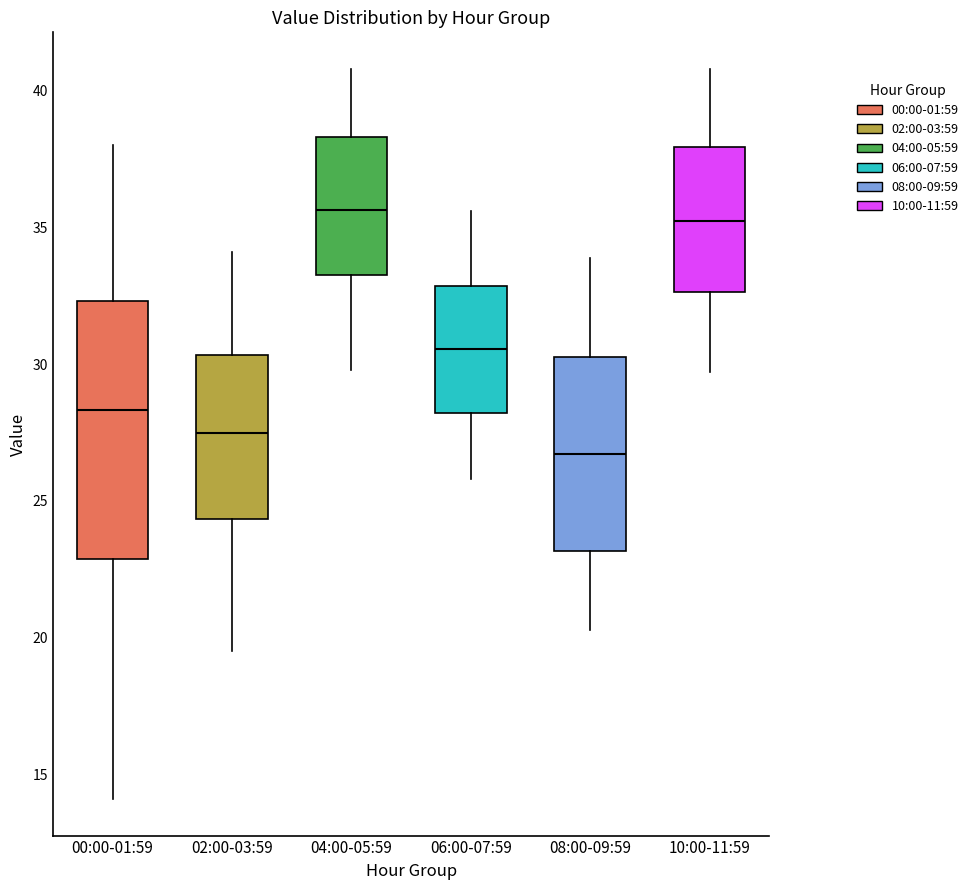

Which box is the tallest, from its lower edge to its upper edge?

00:00-01:59